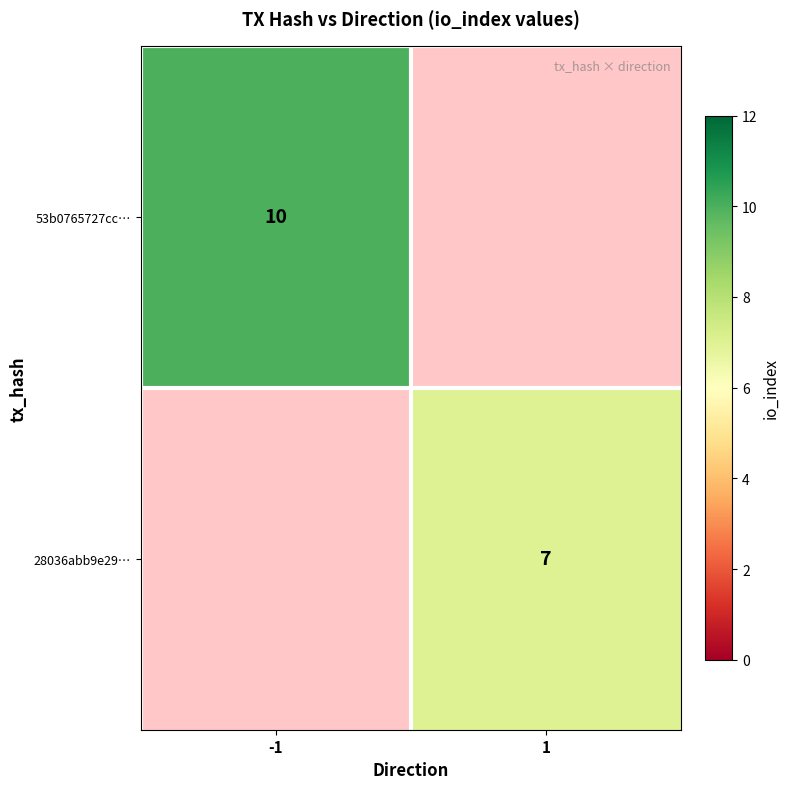

Is it true that 28036abb9e29… equals 3 at 1?

False